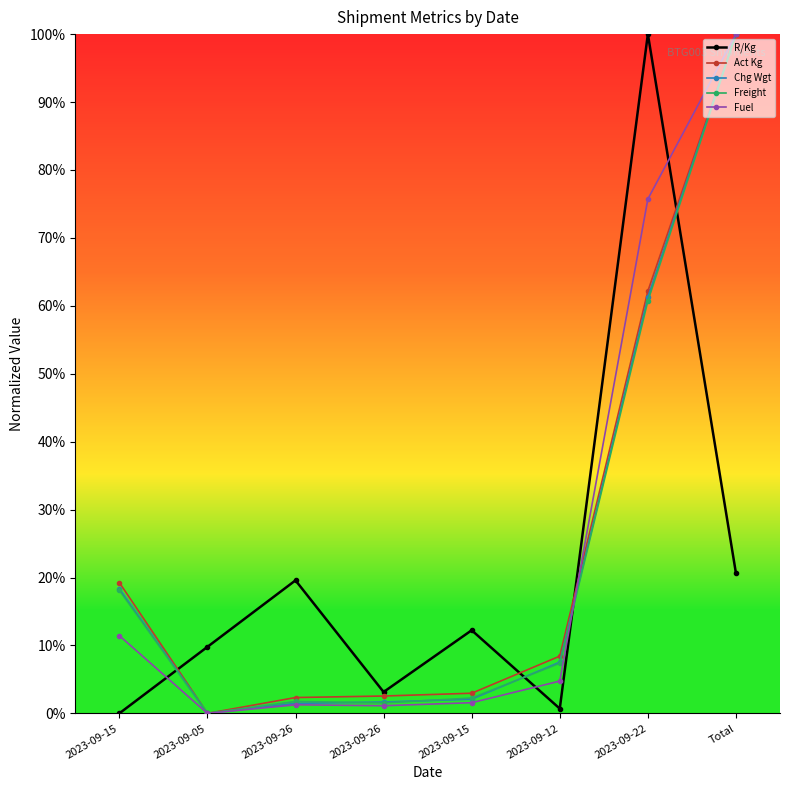

Is this an area chart (filled region under the line)?

No